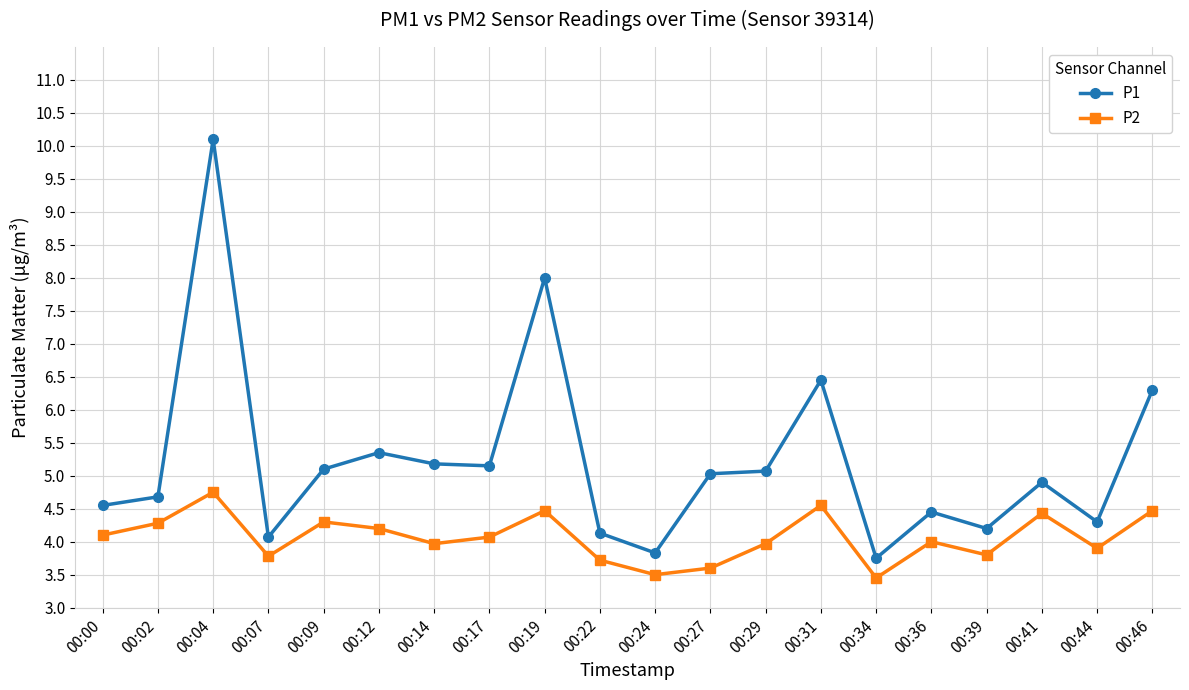

How many categories are shown in the chart?

20